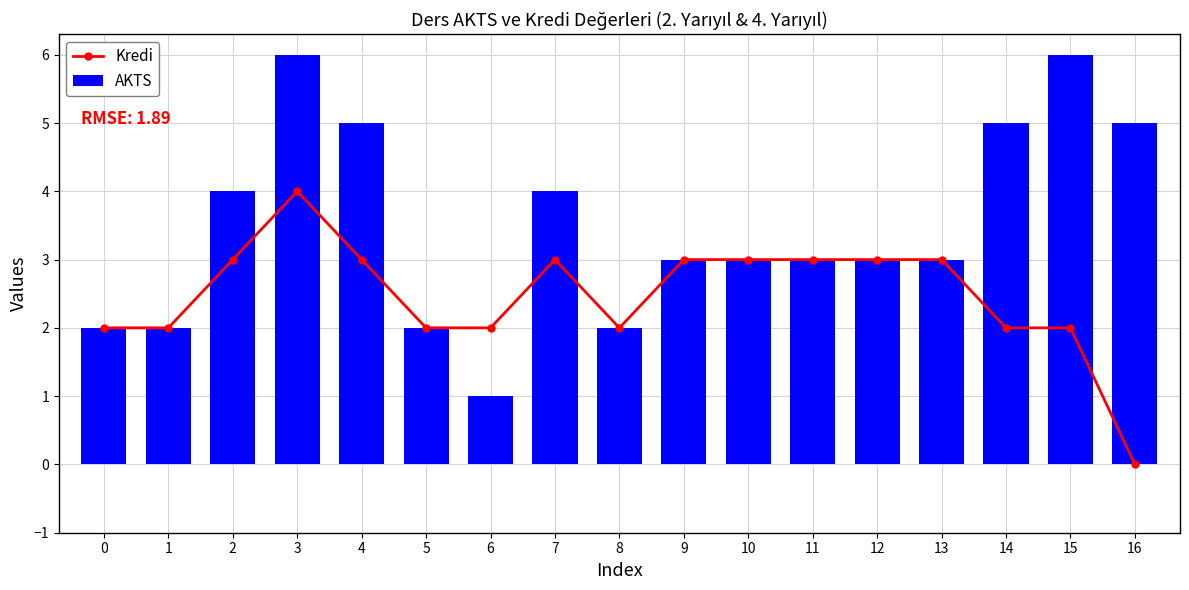

How many positive values does the Kredi series have?

16